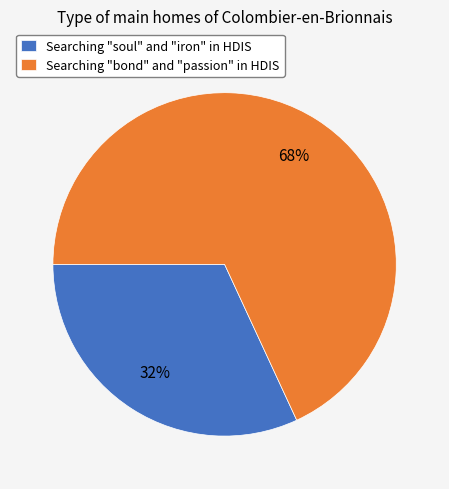

Is there any slice that represents more than half of the pie?

Yes